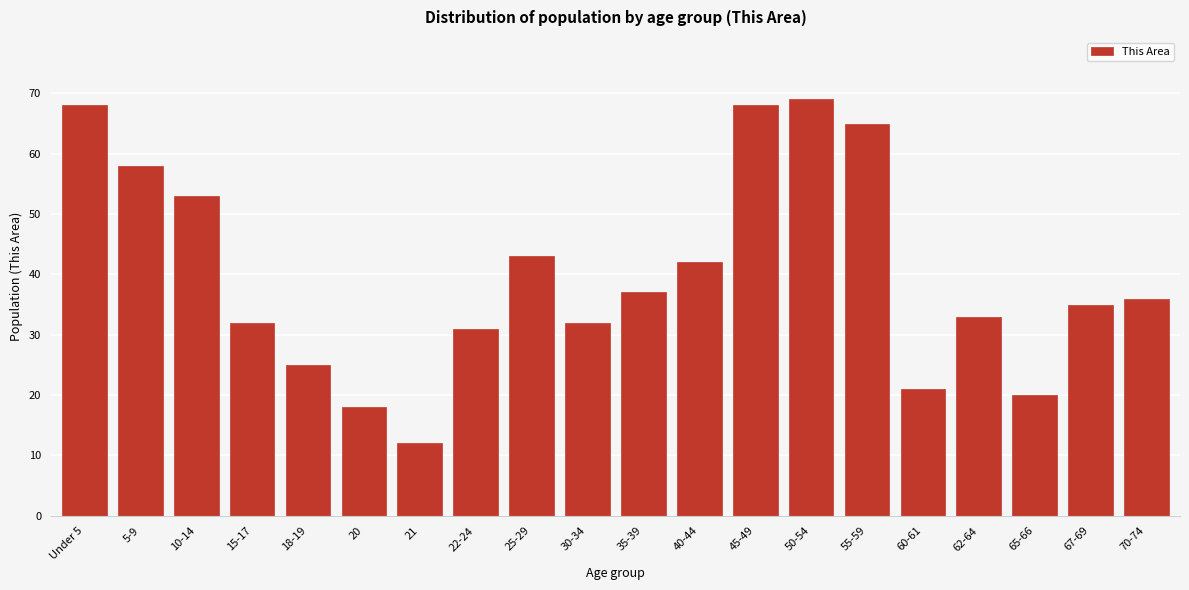

Reading left to right, list all the values displayed in this chart.

68	58	53	32	25	18	12	31	43	32	37	42	68	69	65	21	33	20	35	36